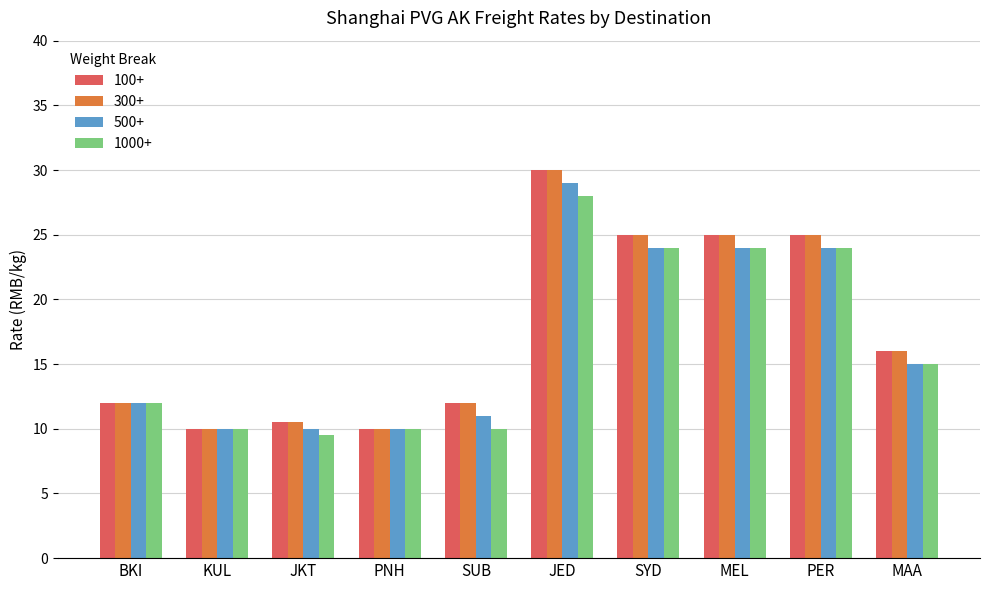

How many values in the 500+ series are below 15?

5